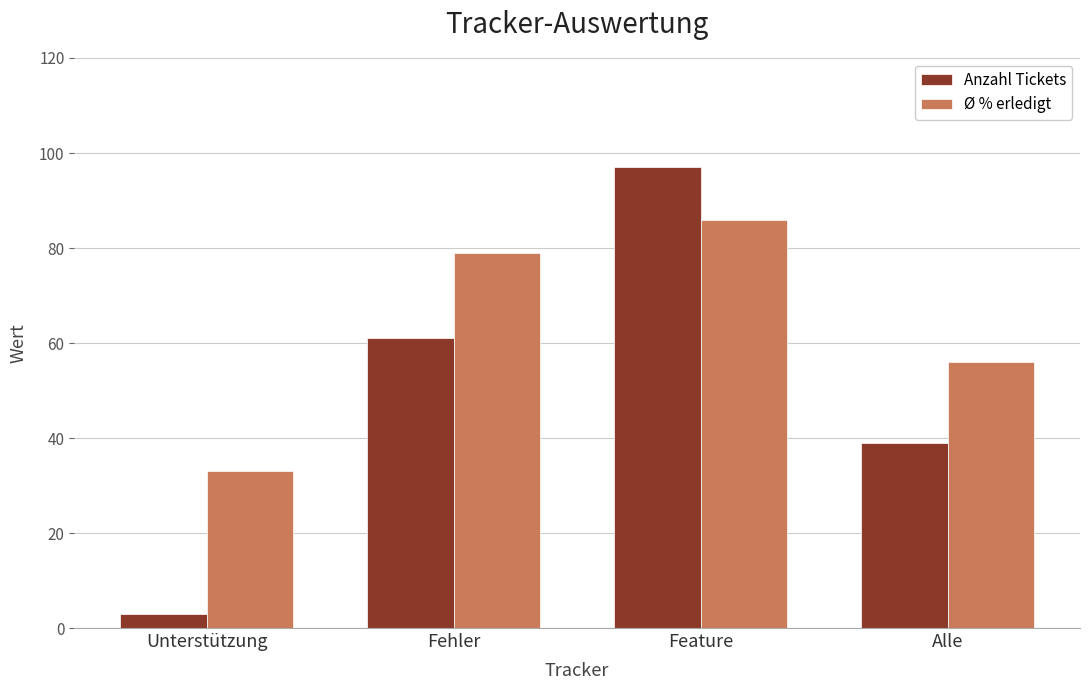

At how many categories does at least one series exceed 23?

4